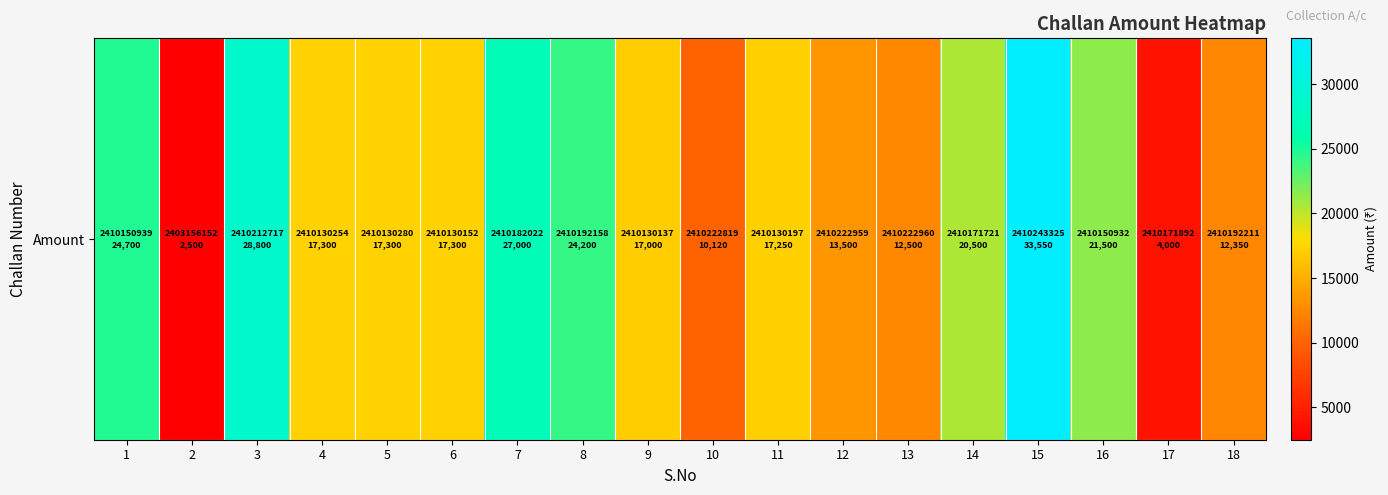

Reading left to right, extract all data points from this chart.

1=24700	2=2500	3=28800	4=17300	5=17300	6=17300	7=27000	8=24200	9=17000	10=10120	11=17250	12=13500	13=12500	14=20500	15=33550	16=21500	17=4000	18=12350